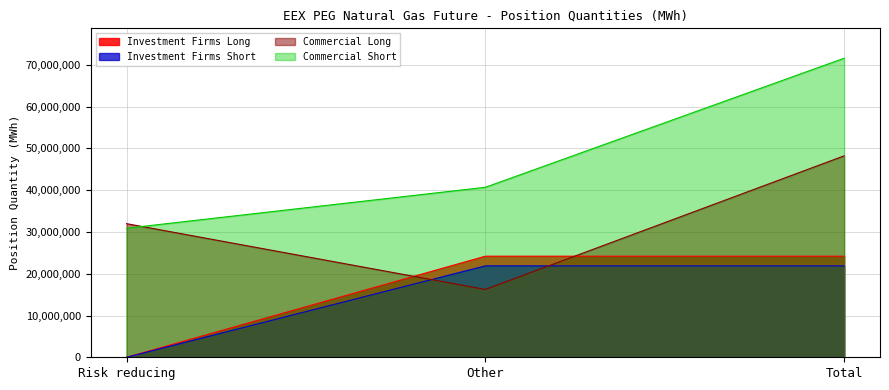

Does the chart display data point markers on the line(s)?

No